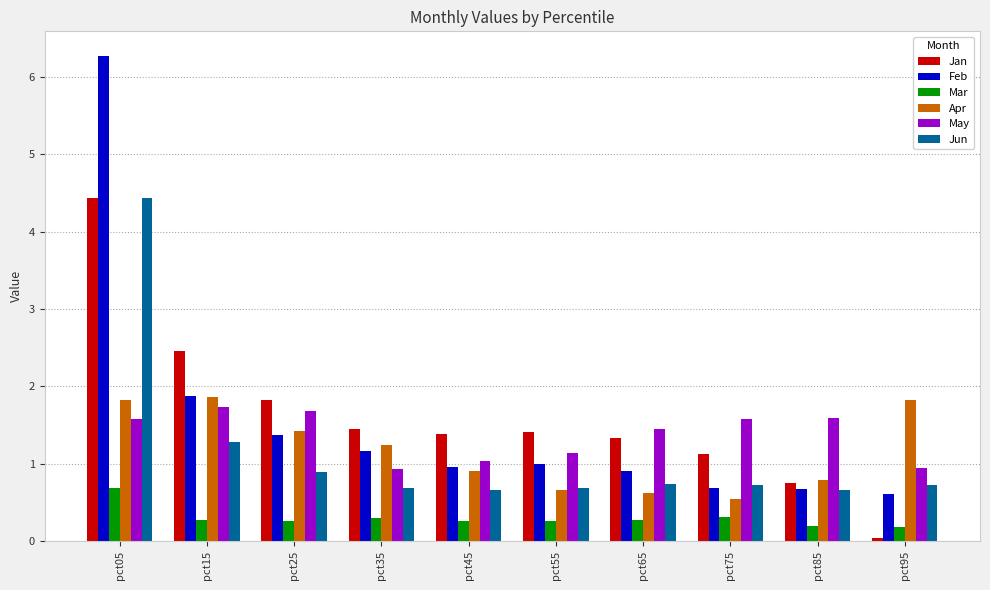

How many bars are there in each group?

6